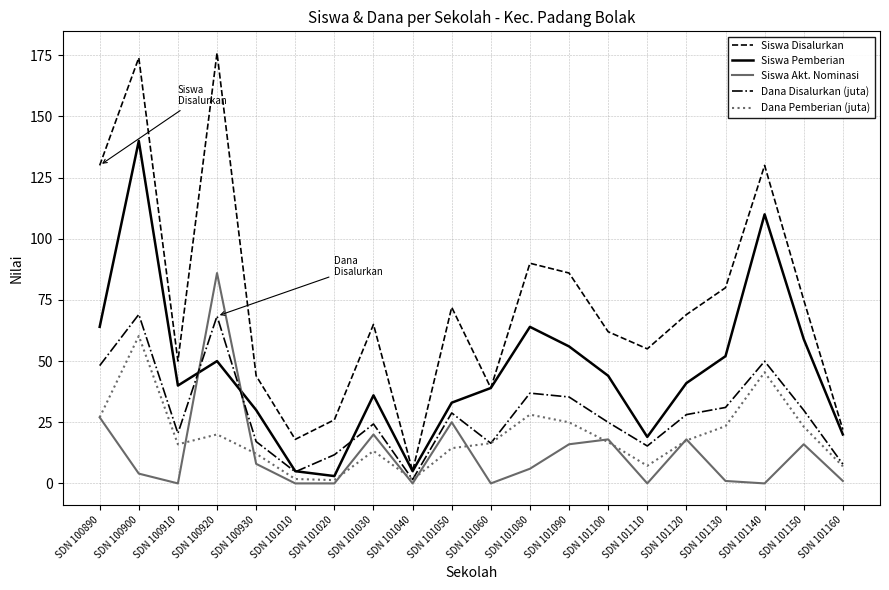

What are all the series names shown in the legend?

Siswa Disalurkan, Siswa Pemberian, Siswa Akt. Nominasi, Dana Disalurkan (juta), Dana Pemberian (juta)